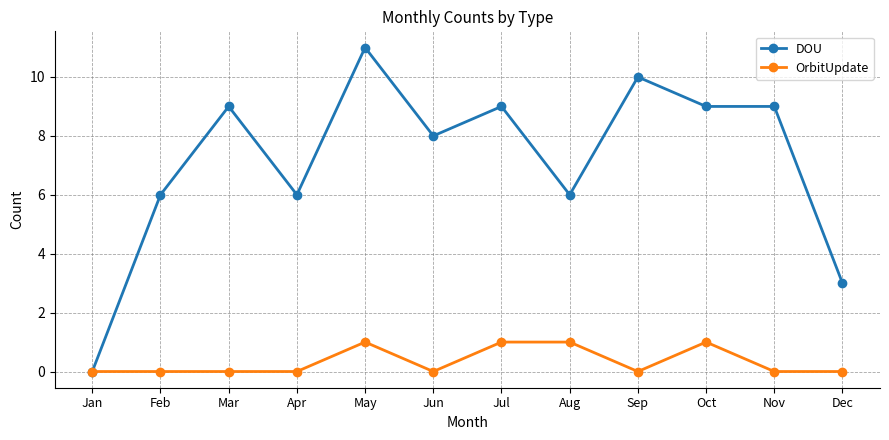

Reading left to right, what are all the values shown in this chart?

DOU: 0	6	9	6	11	8	9	6	10	9	9	3
OrbitUpdate: 0	0	0	0	1	0	1	1	0	1	0	0